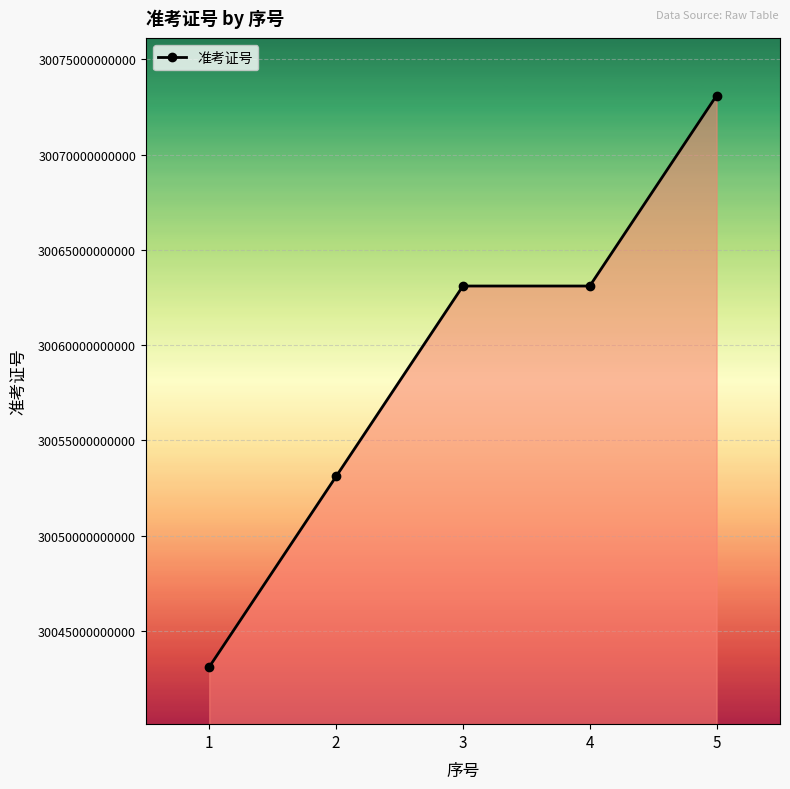

What is the greatest value displayed?

30073101901117